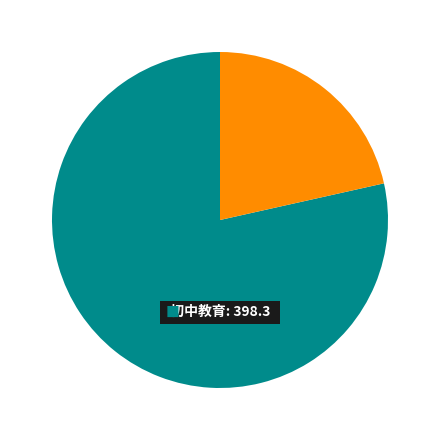

Does any single category account for the majority?

Yes